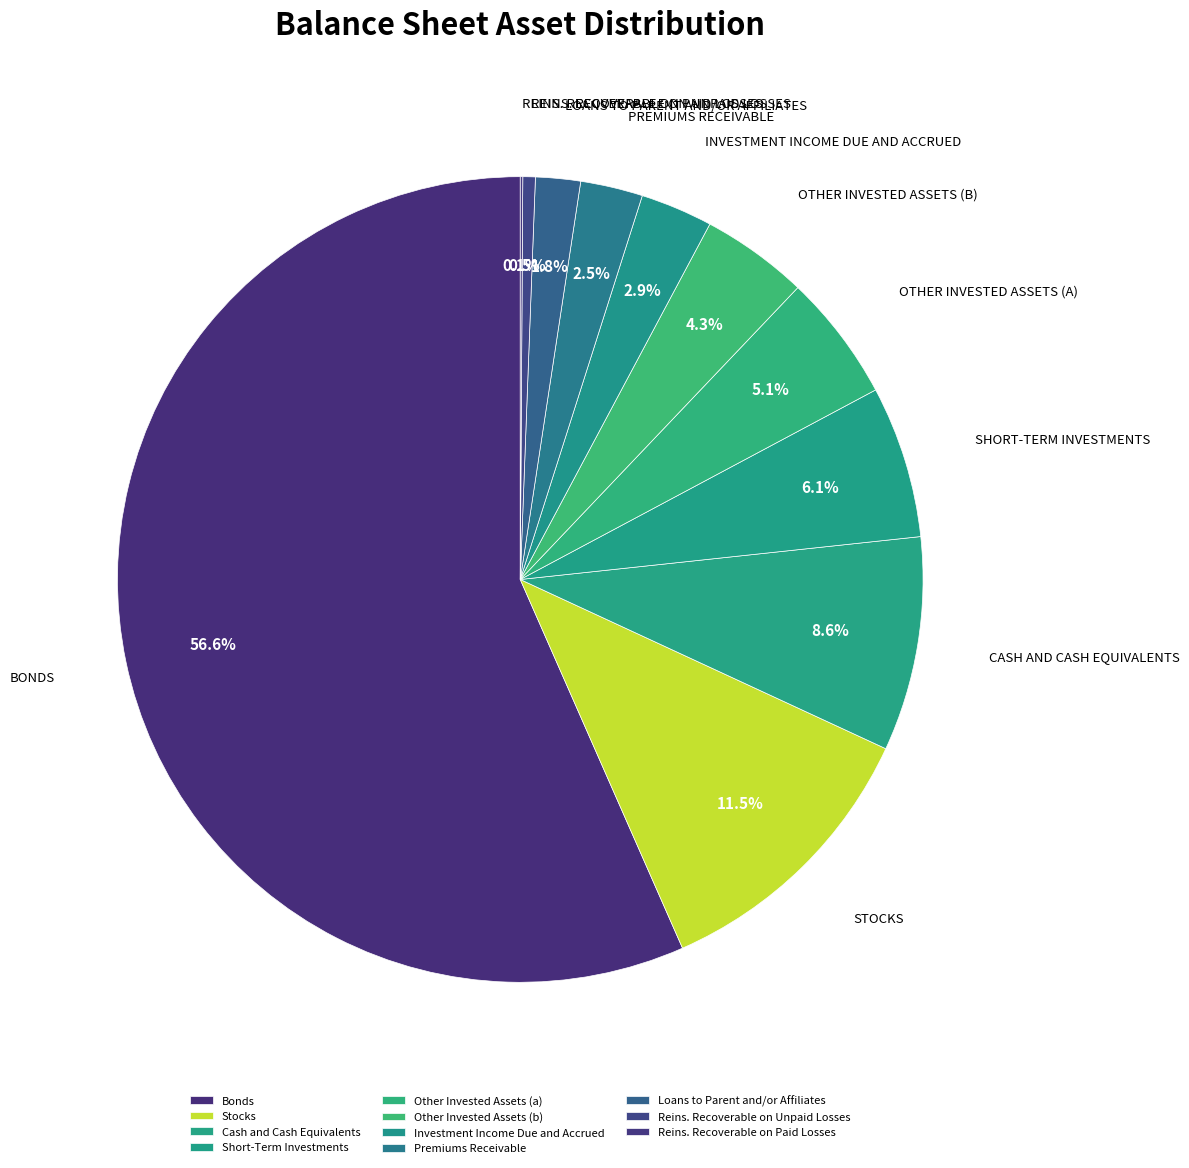

What portion of the pie excludes Loans to Parent and/or Affiliates?

98.2%